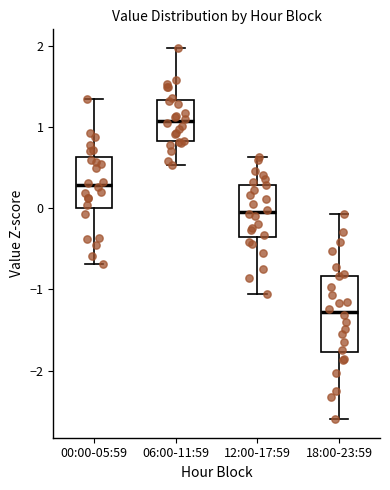

Which box has the lowest median line?

18:00-23:59